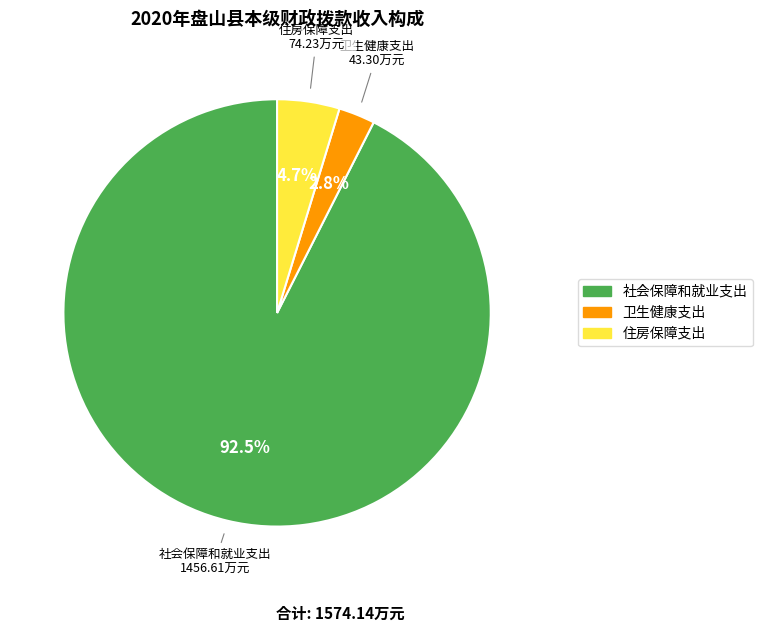

Rank the categories by value from highest to lowest.

社会保障和就业支出, 住房保障支出, 卫生健康支出